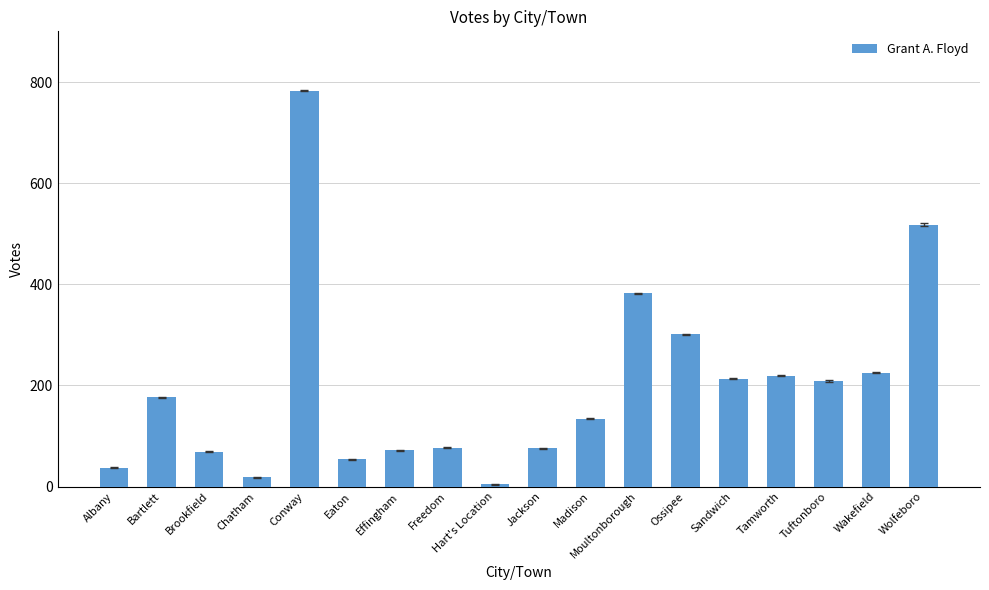

What is the change in value from Freedom to Wakefield?

+148